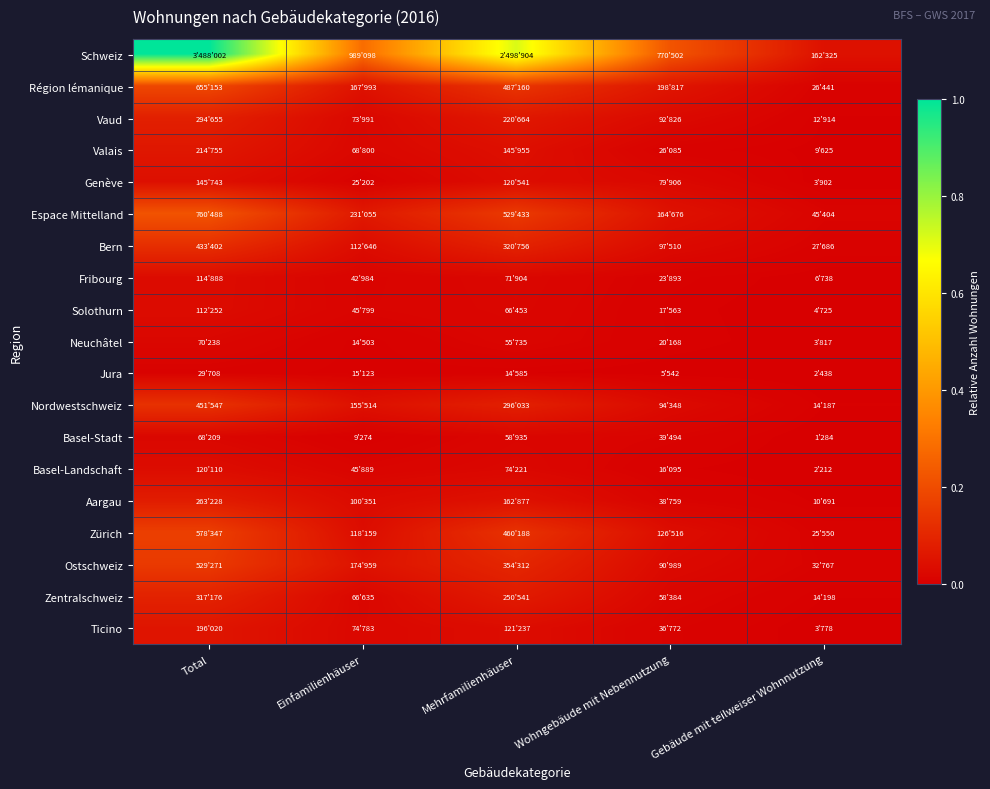

Which series changed the most between Total and Wohngebäude mit Nebennutzung?

Schweiz